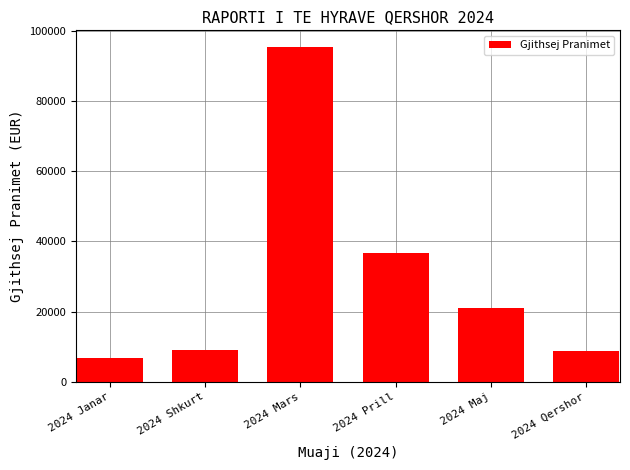

True or false: the data shows 6827.9 at 2024 Janar.

True